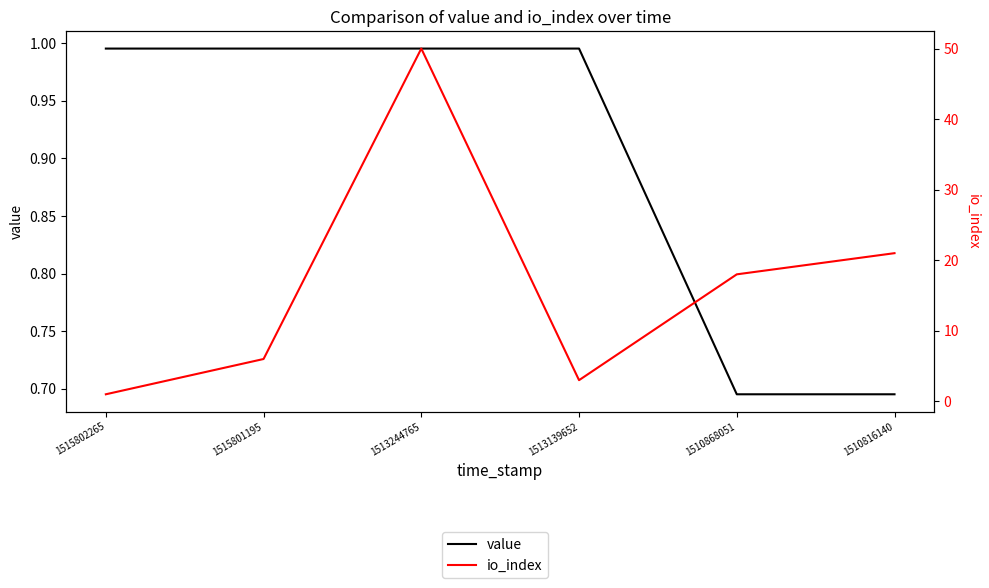

Reading left to right, extract all data points from this chart.

value: 1515802265=1.0	1515801195=1.0	1513244765=1.0	1513139652=1.0	1510868051=0.7	1510816140=0.7
io_index: 1515802265=1.0	1515801195=6.0	1513244765=50.0	1513139652=3.0	1510868051=18.0	1510816140=21.0